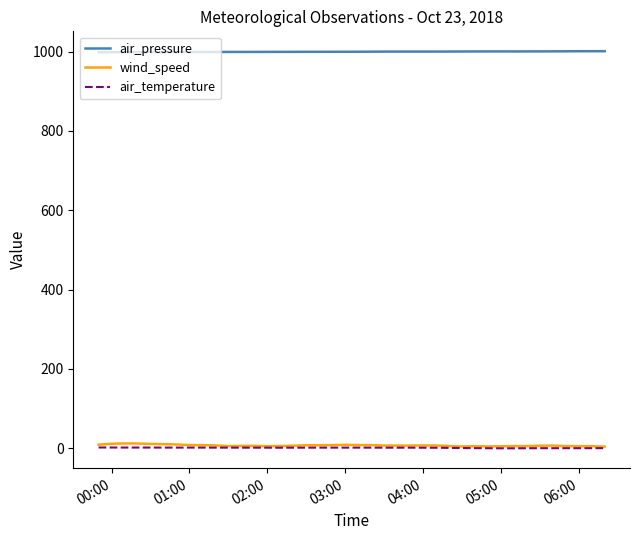

What are all the series names shown in the legend?

air_pressure, wind_speed, air_temperature